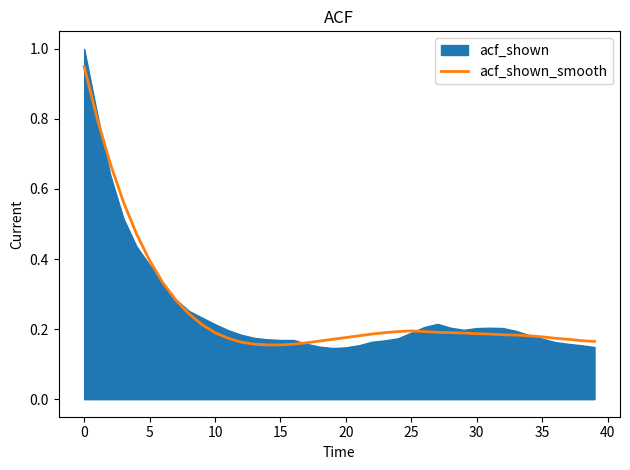

How many interior local peaks (higher than both neighbors) does the data have?

1